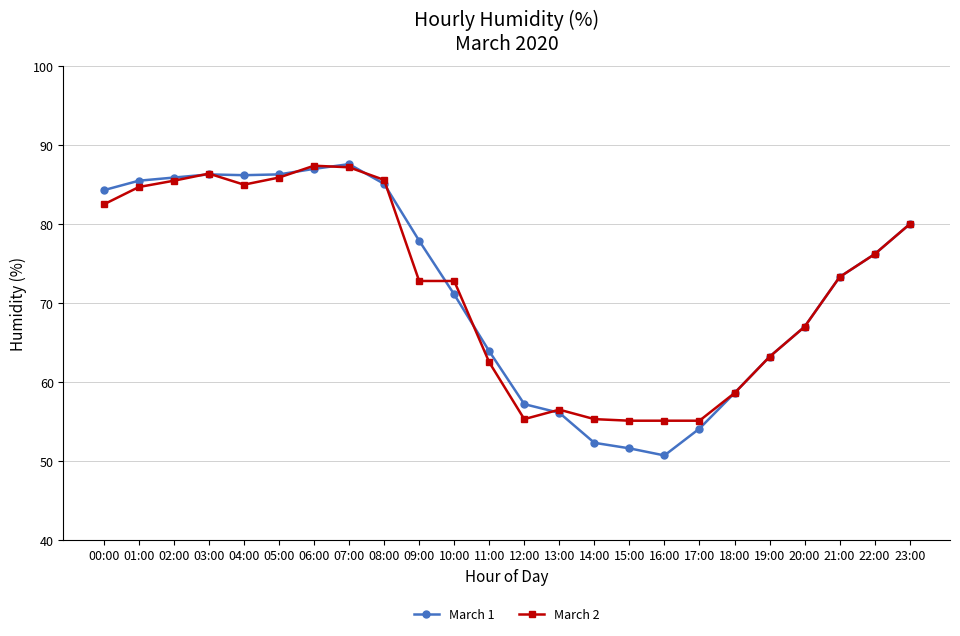

What is the total value across all series at 02:00?

171.4